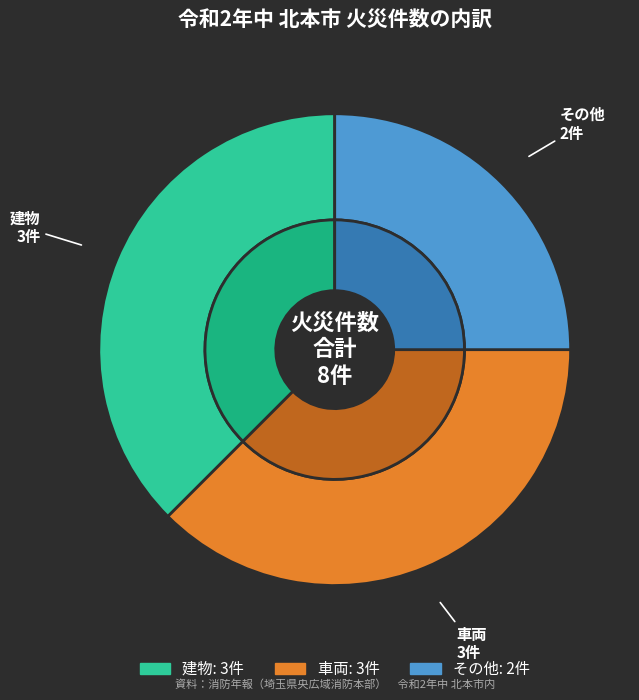

What is the largest slice in the pie chart?

建物